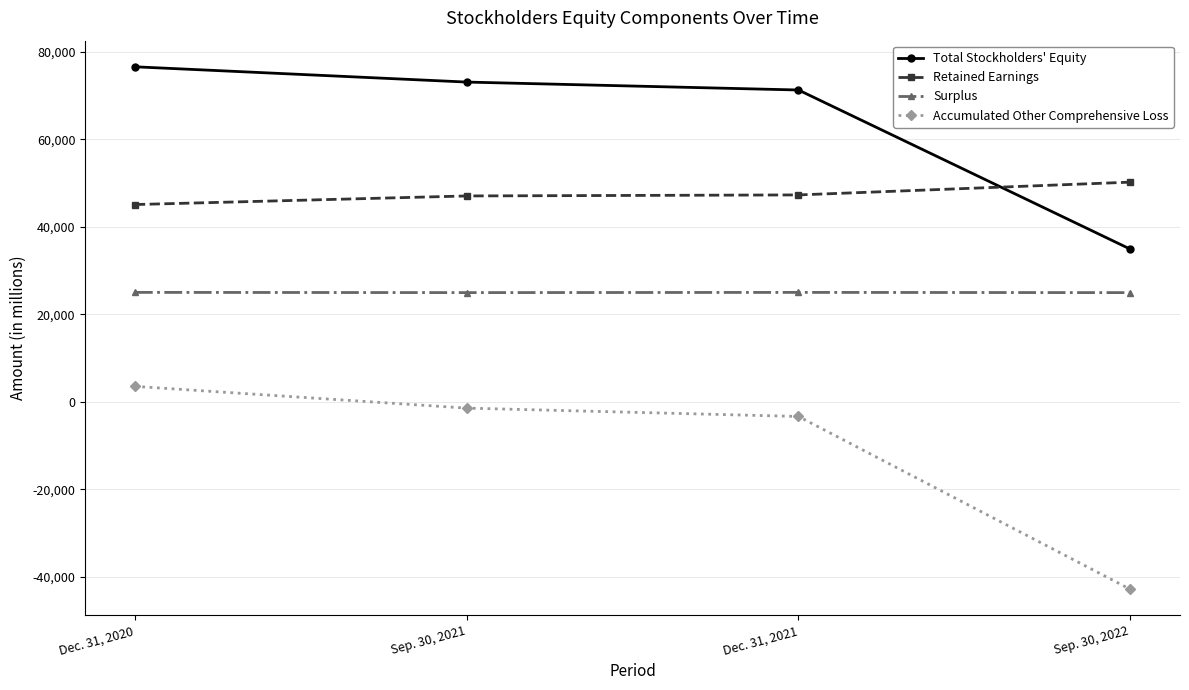

What is the value of the Retained Earnings point at the 4th from the left?

50216